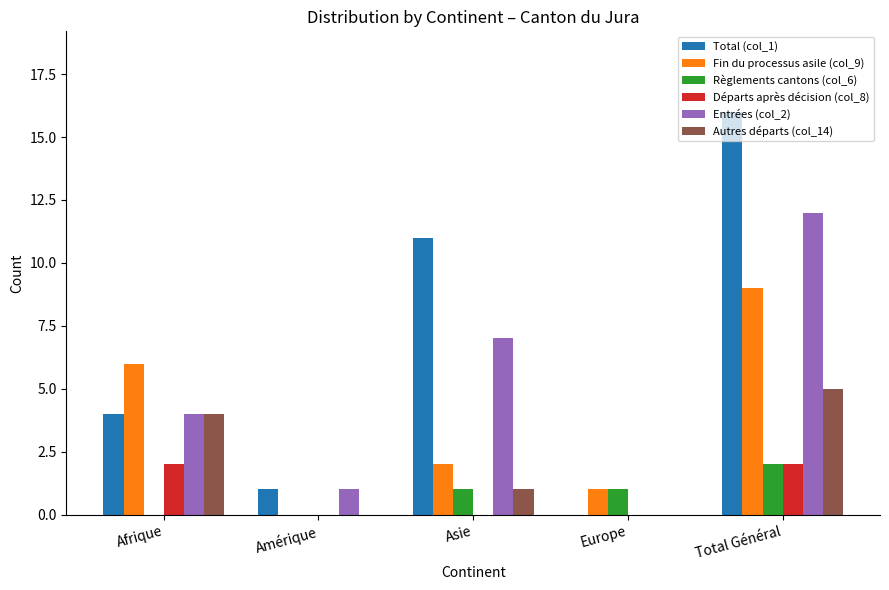

Between Amérique and Total Général, which series saw the biggest shift?

Total (col_1)